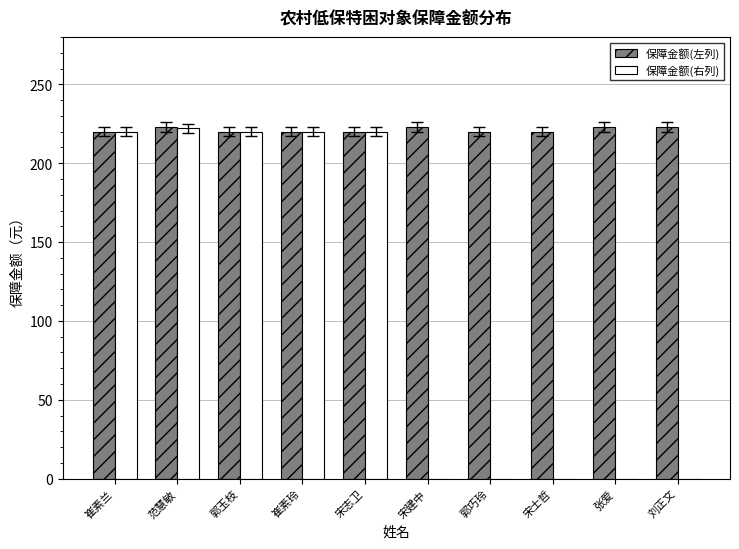

Which series has the largest total across all categories?

保障金额(左列)